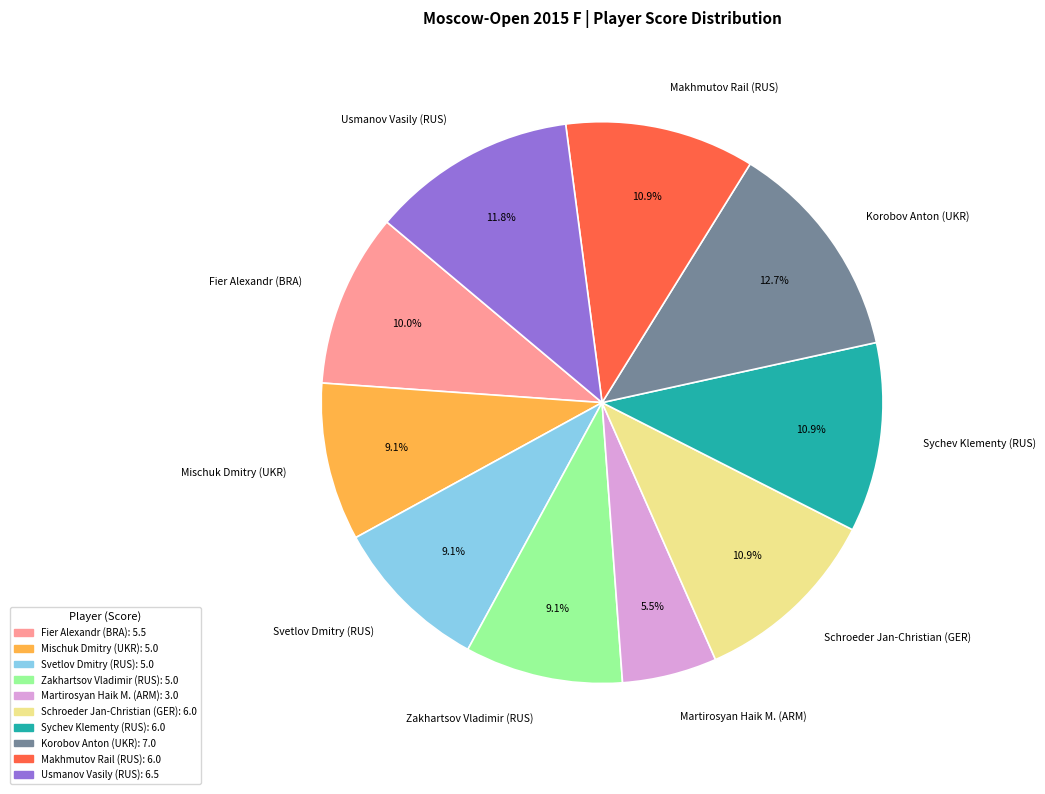

How many segments does this pie chart have?

10